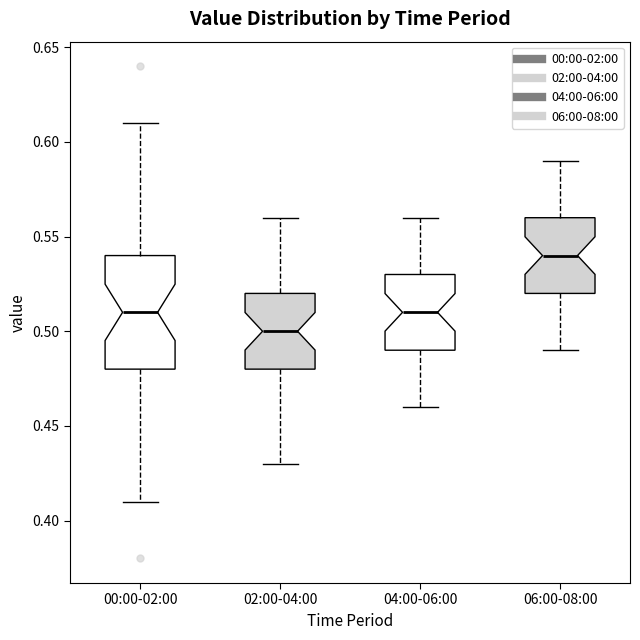

Where is the upper edge of the box for 02:00-04:00 on the y-axis? The values are not printed on the chart, so give them approximately, as read against the axis.

0.52